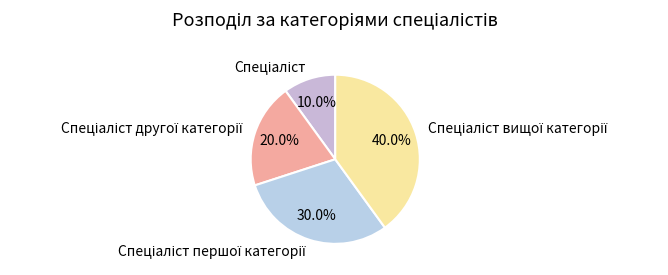

Is there a majority slice in this chart?

No